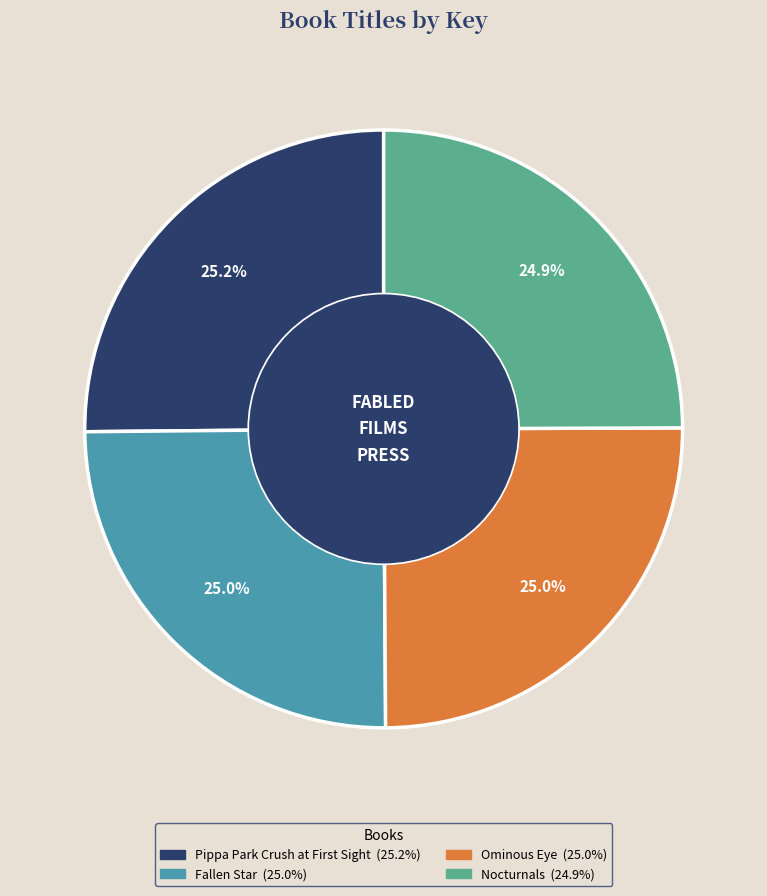

To the nearest percent, what portion does Nocturnals represent?

25%